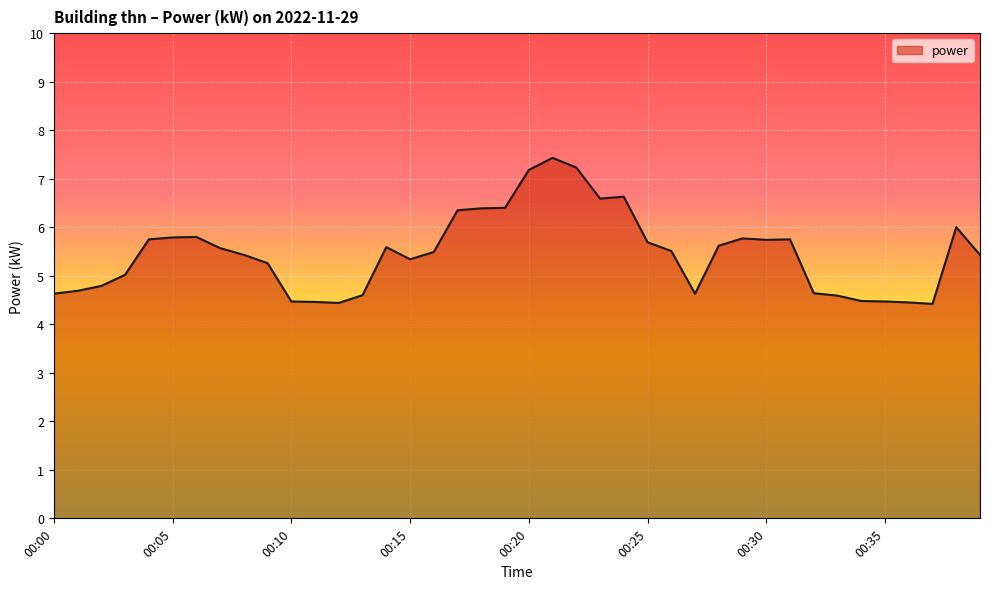

What is the smallest value displayed?

4.4